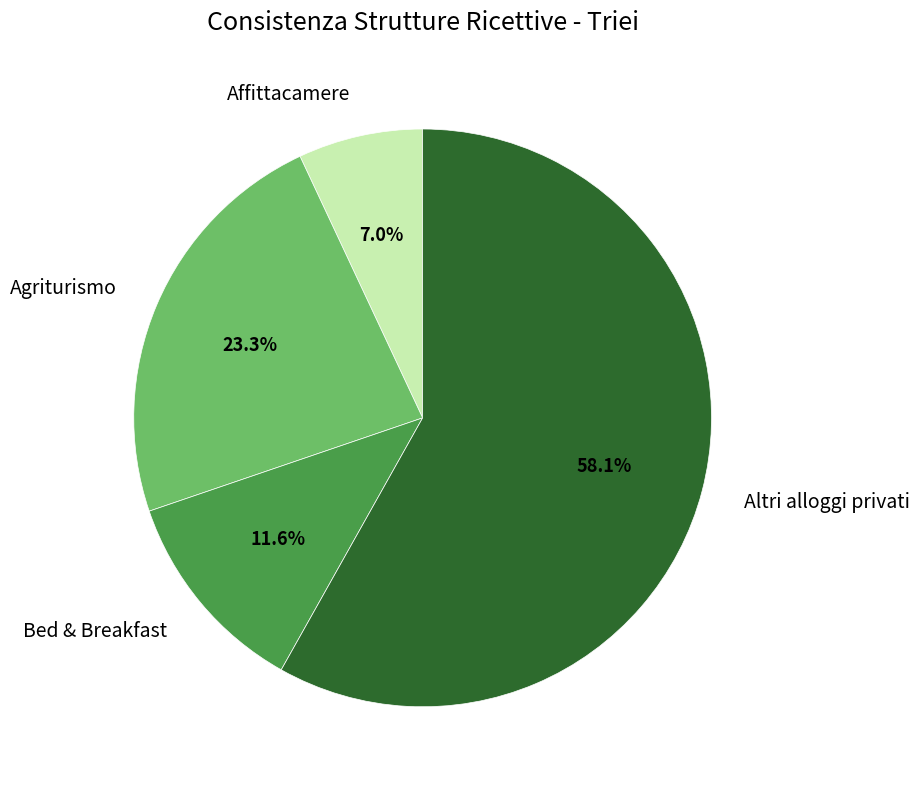

To the nearest percent, what is the difference between the Affittacamere and Bed & Breakfast slice percentages?

5%